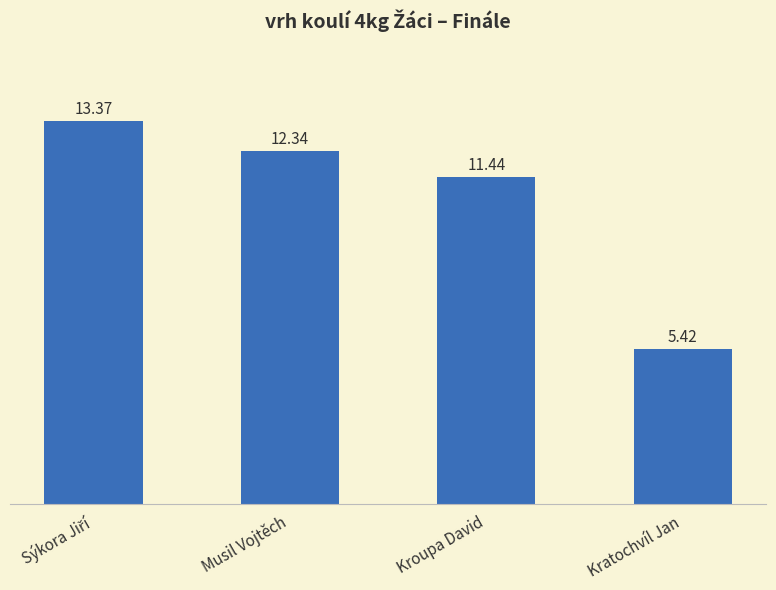

What is the change in value from Kroupa David to Kratochvíl Jan?

-6.0